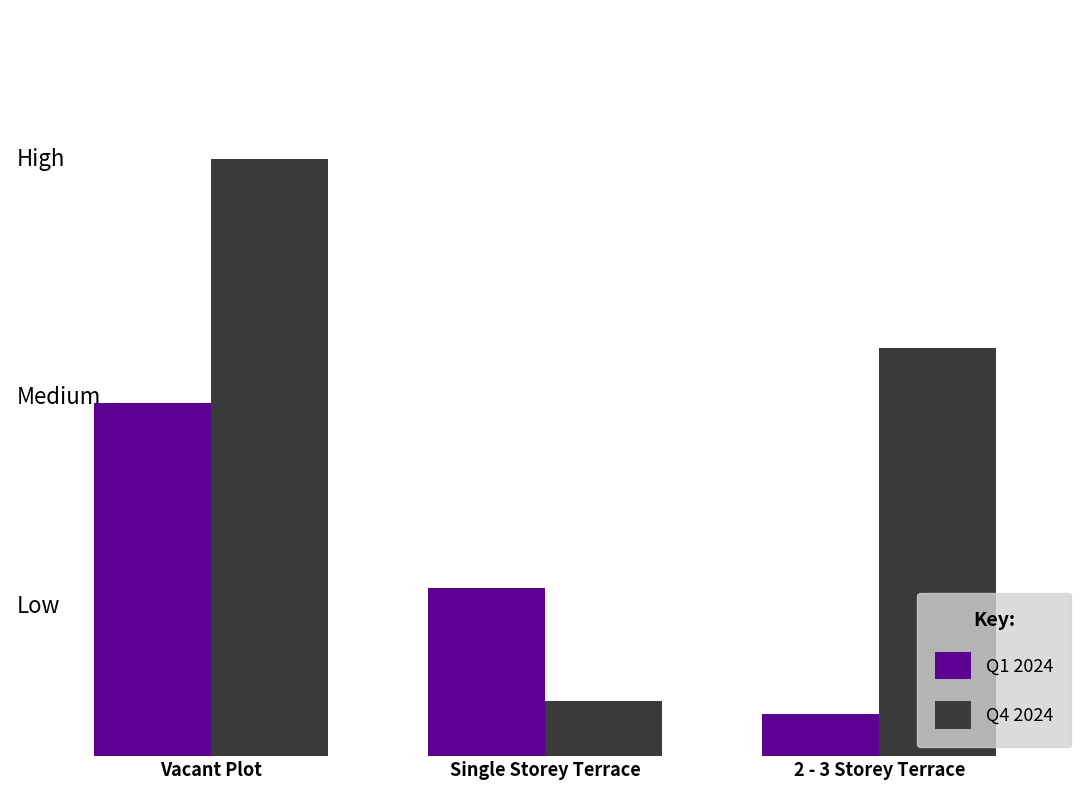

At which category is the sum across all series the highest?

Vacant Plot